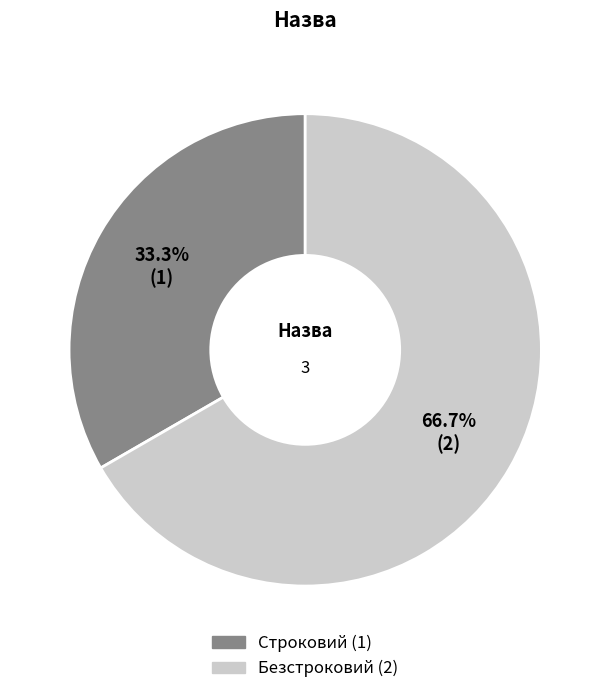

The Безстроковий slice represents 77% of the pie. True or false?

False